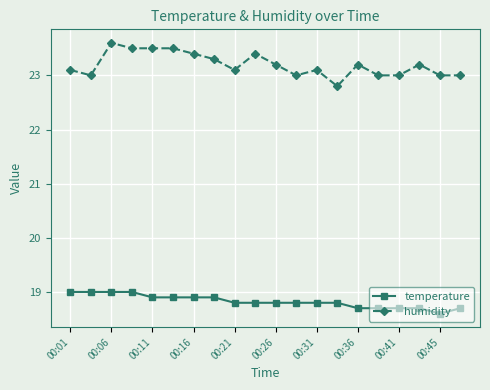

What is the value of the temperature point at the 3rd from the left?

19.0